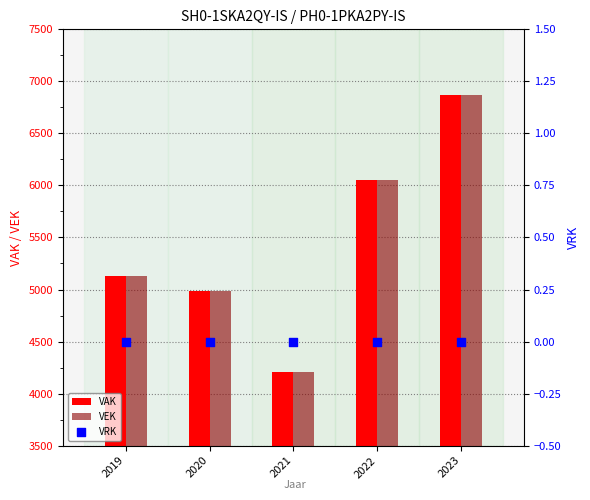

Is the value of VEK at 2022 greater than the value of VAK at 2023?

No